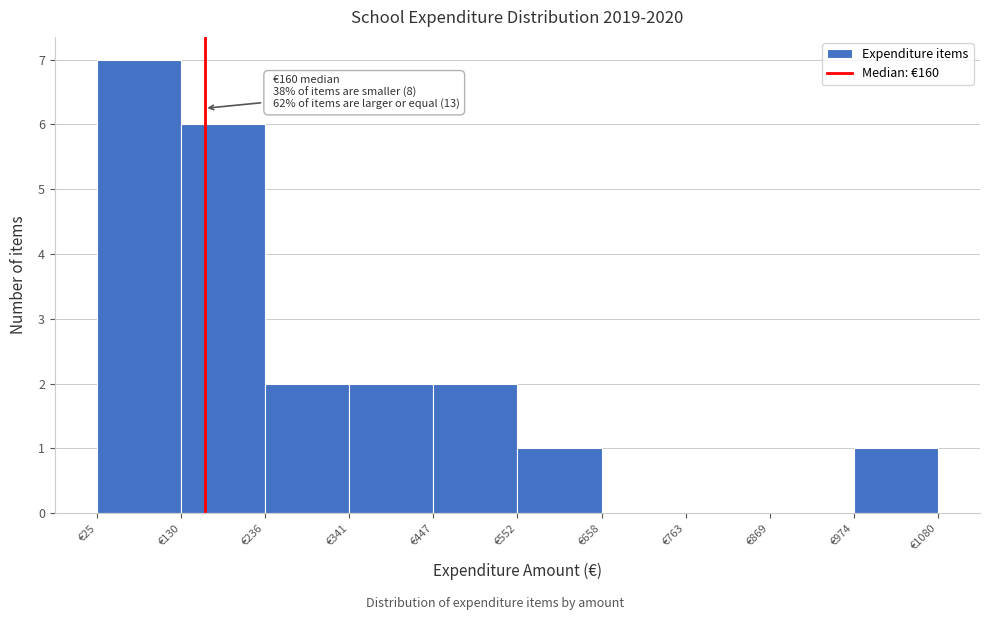

Which range on the x-axis has the tallest bar?

20 to 140